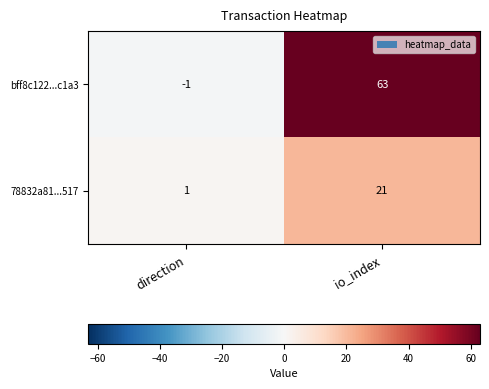

Count the number of categories in the chart.

2